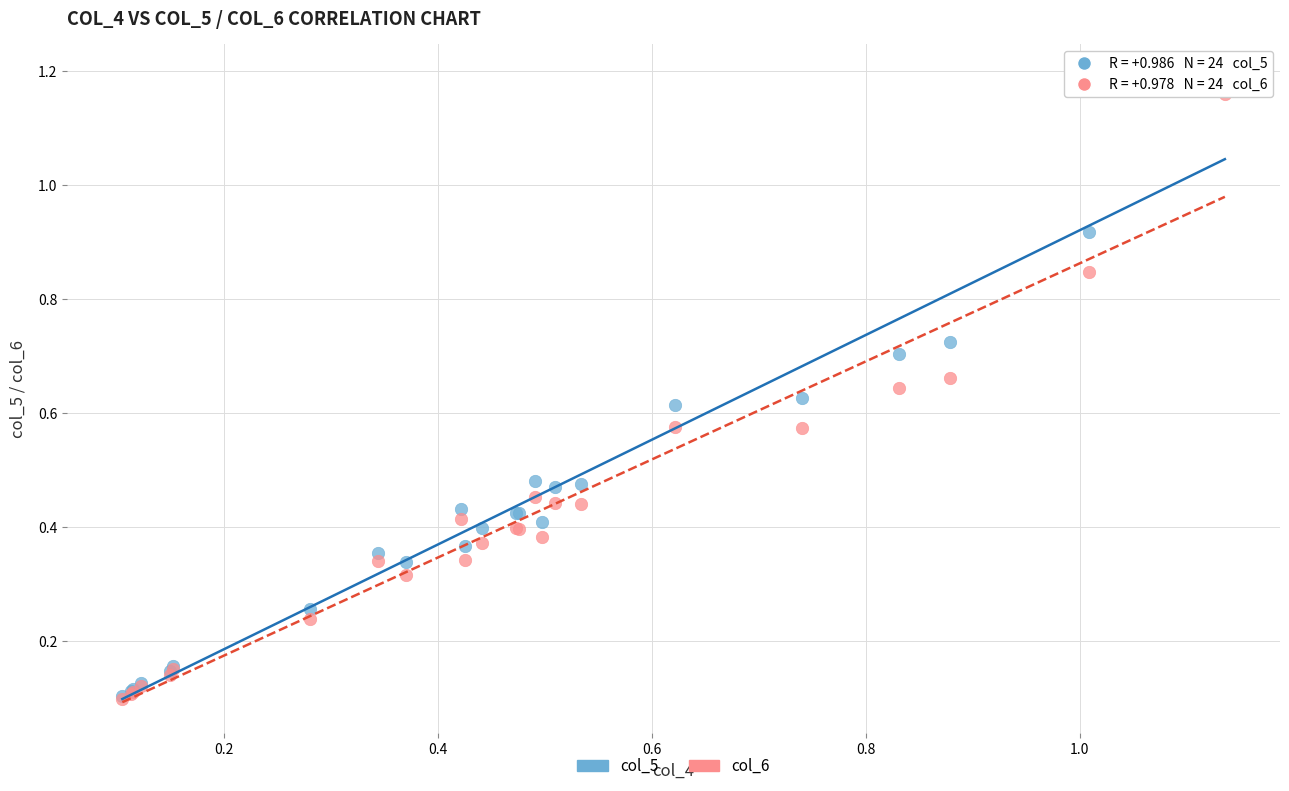

What are all the series names shown in the legend?

col_5, col_6